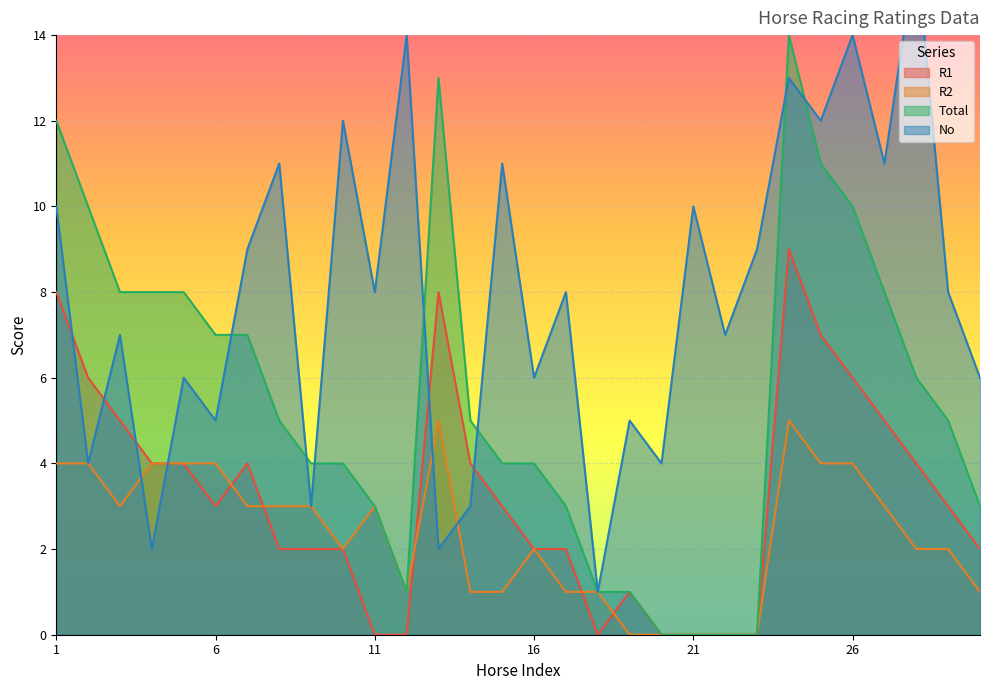

Rank the series by their maximum value, from highest to lowest.

No, Total, R1, R2